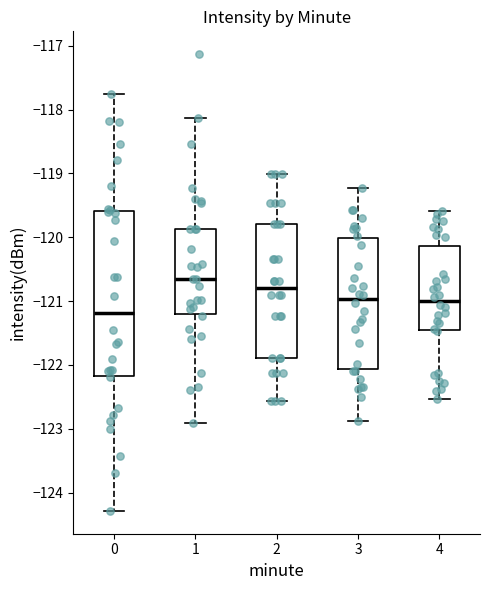

Which box's median line is the highest?

1